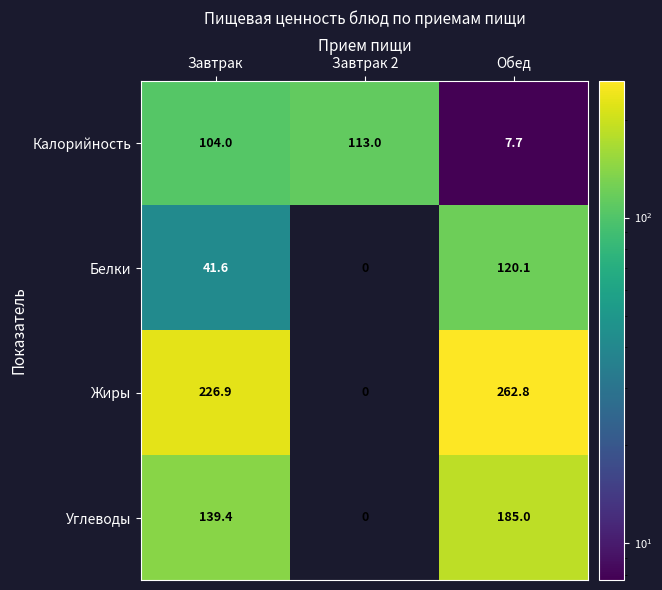

Rank the series by their maximum value, from highest to lowest.

Жиры, Углеводы, Белки, Калорийность